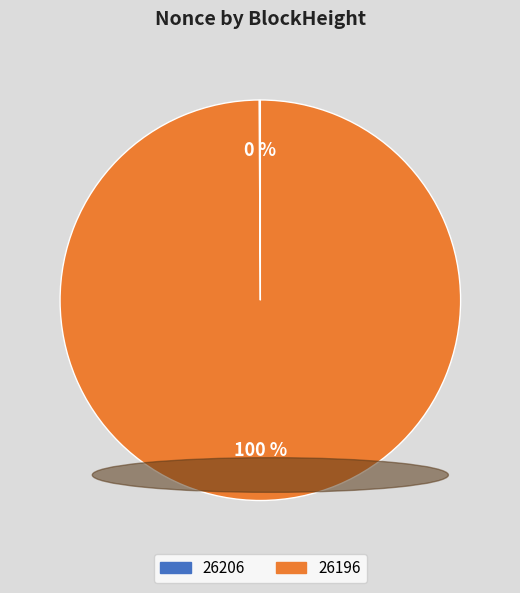

What is the largest slice in the pie chart?

26196